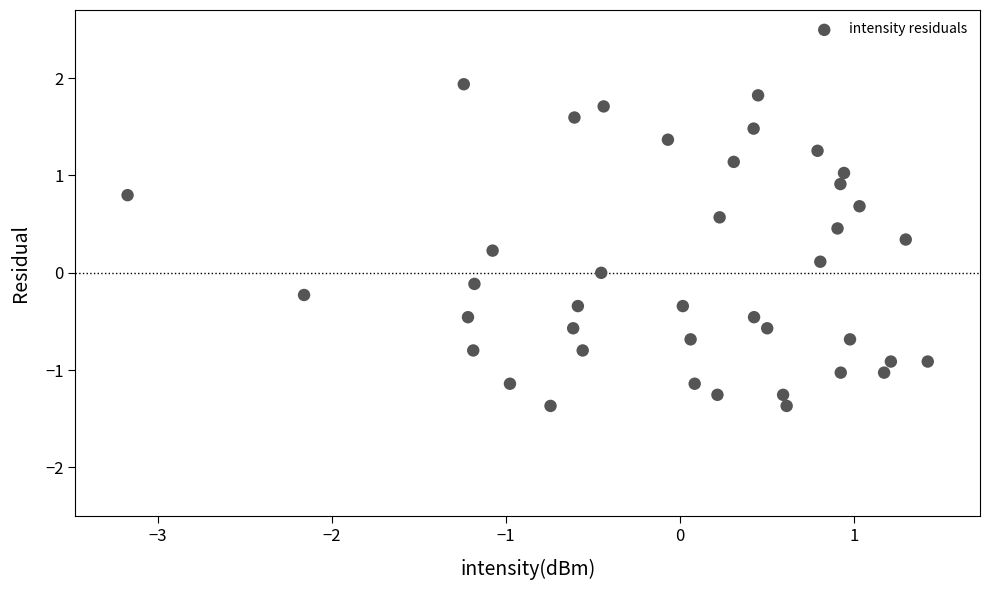

What is the range of X values (max minus min)?

4.6